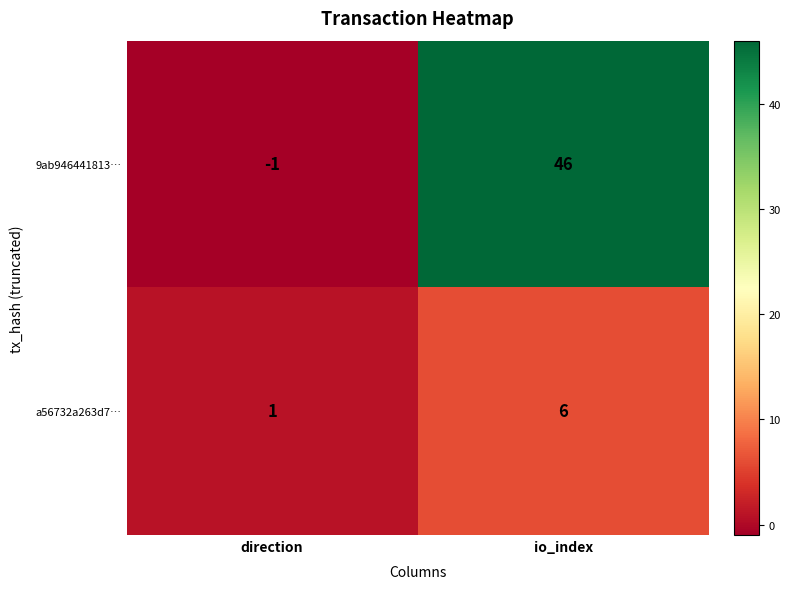

True or false: a56732a263d7… has a value of 1 at direction.

True